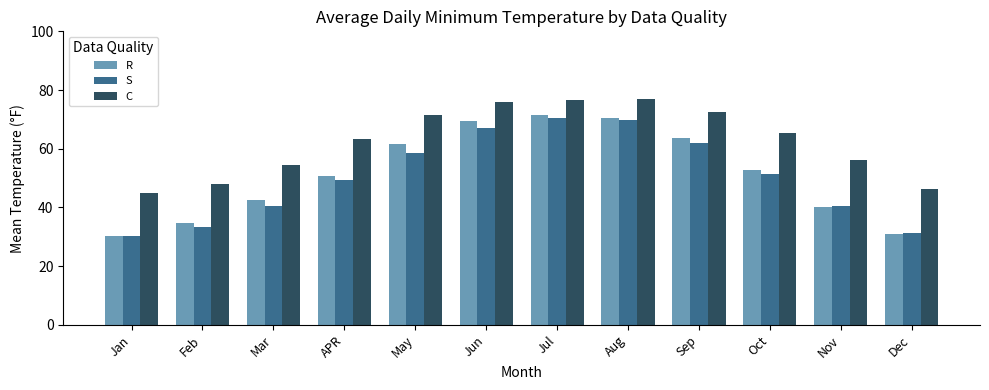

Between Jan and Sep, which series saw the biggest shift?

R